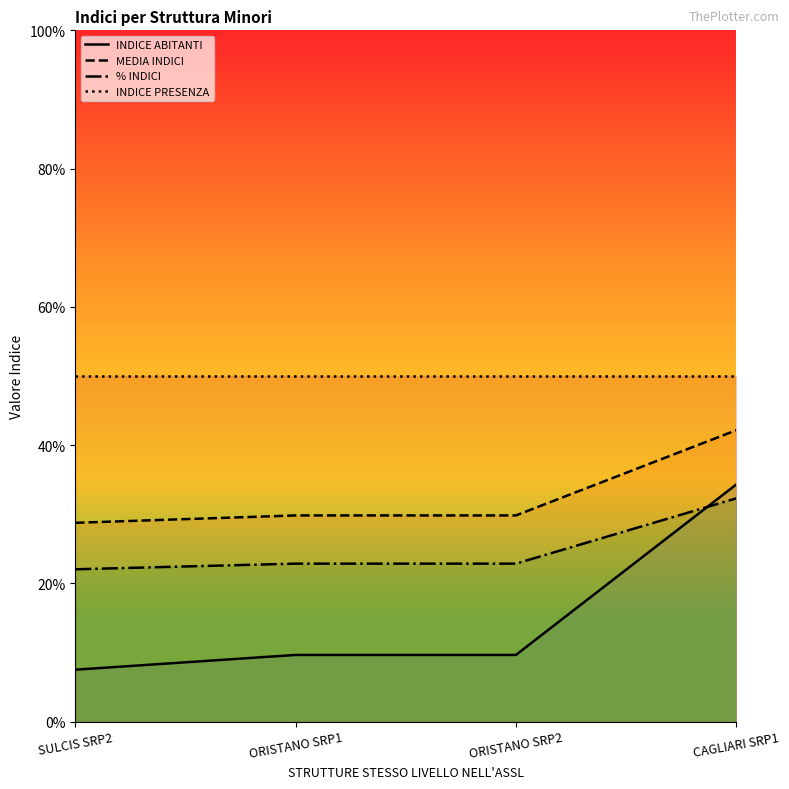

The value of MEDIA INDICI at CAGLIARI SRP1 is 0.4. True or false?

True